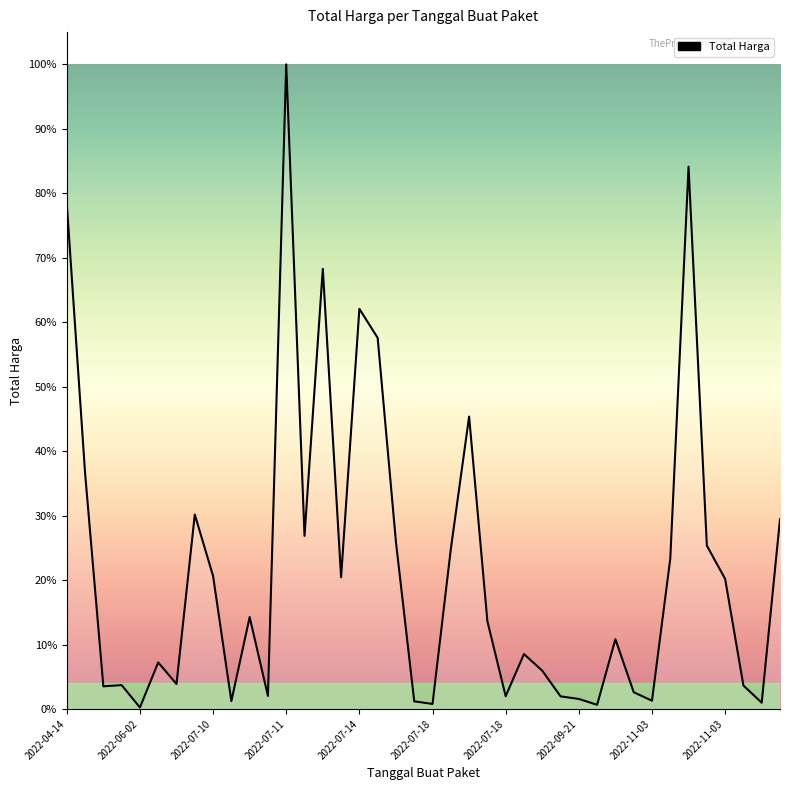

Is this an area chart (filled region under the line)?

Yes